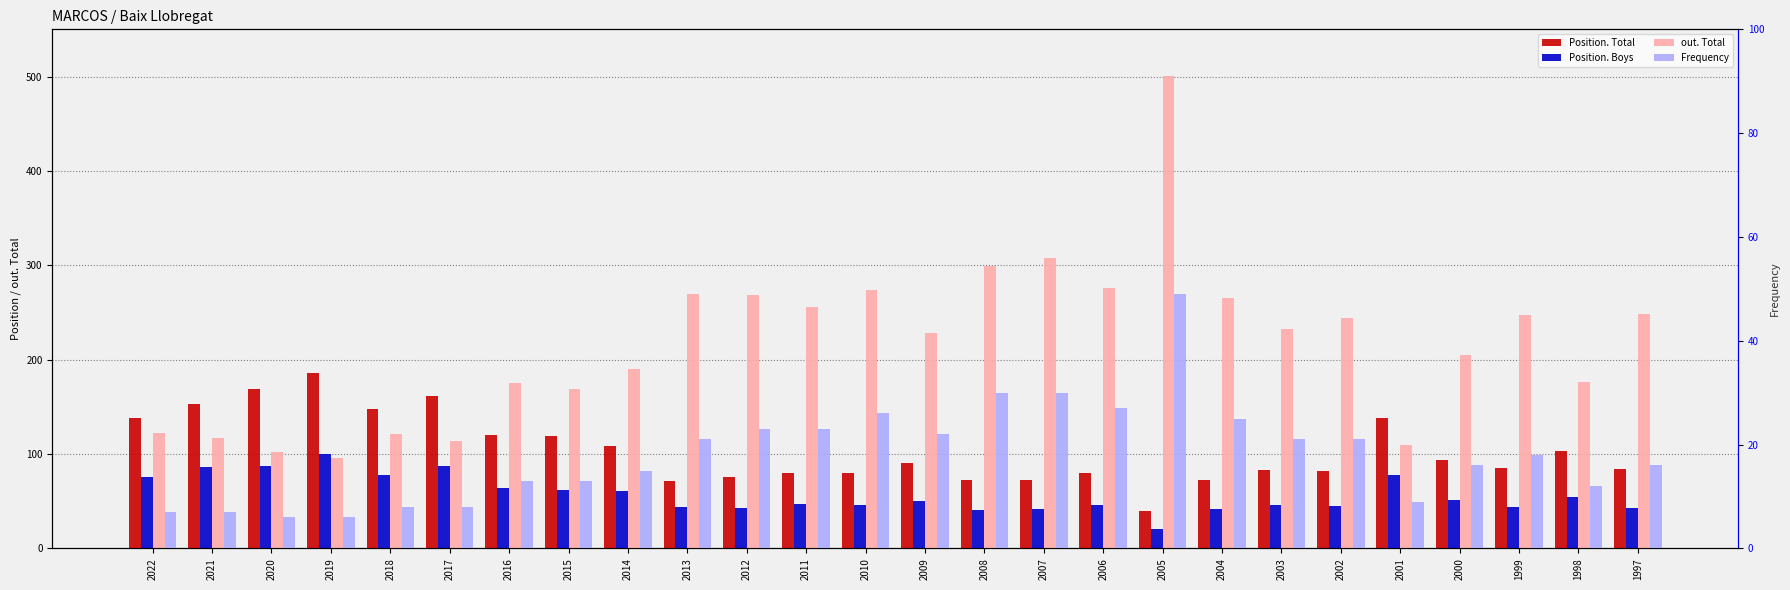

What is the value of the Position. Total bar at the 25th from the left?

103